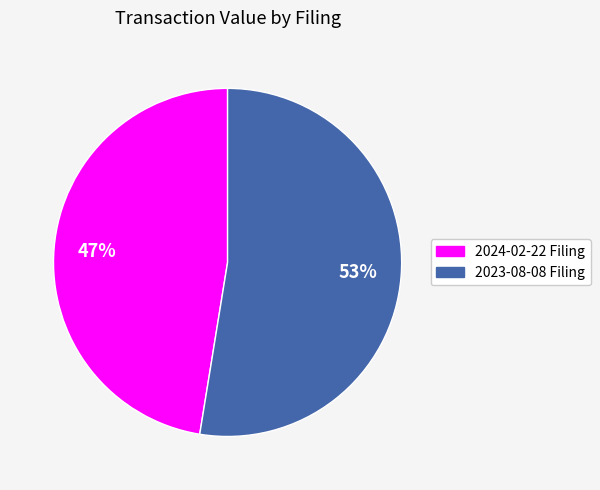

To the nearest percent, what is the average slice percentage?

50%